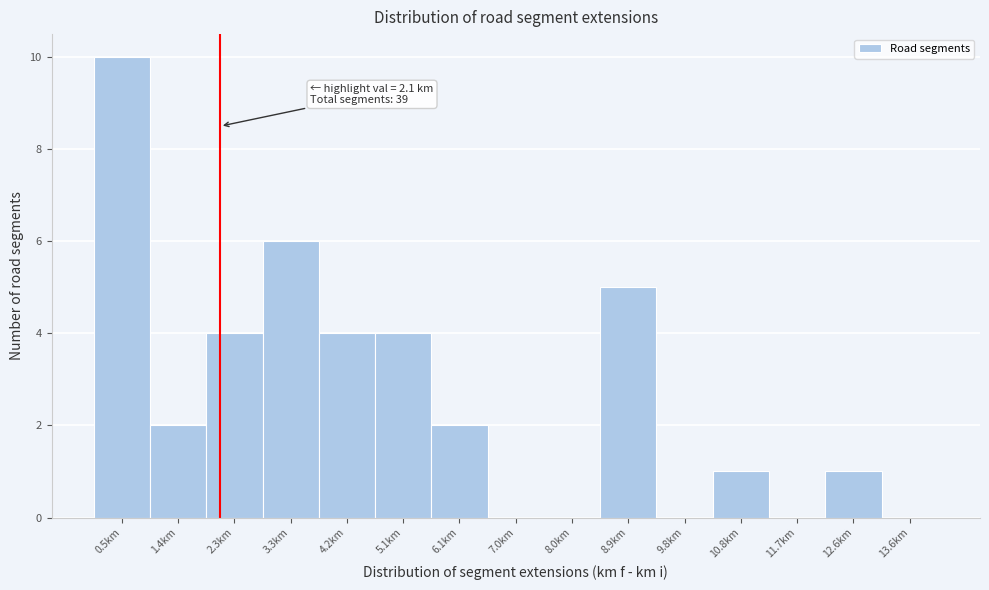

Which range on the x-axis has the tallest bar?

0.0 to 0.9